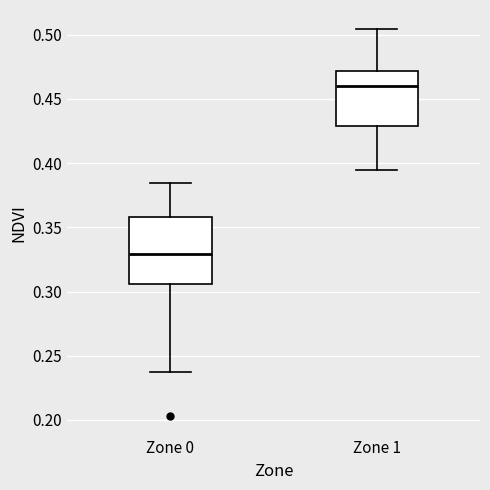

Reading left to right, transcribe this box plot: for each box, give where its median line is, the range the box spans, and where its two whiskers end, as read against the y-axis. The values are not printed on the chart, so give them approximately, as read against the axis.

Zone 0: median 0.330, box 0.305 to 0.360, whiskers 0.240 to 0.385
Zone 1: median 0.460, box 0.430 to 0.470, whiskers 0.395 to 0.505